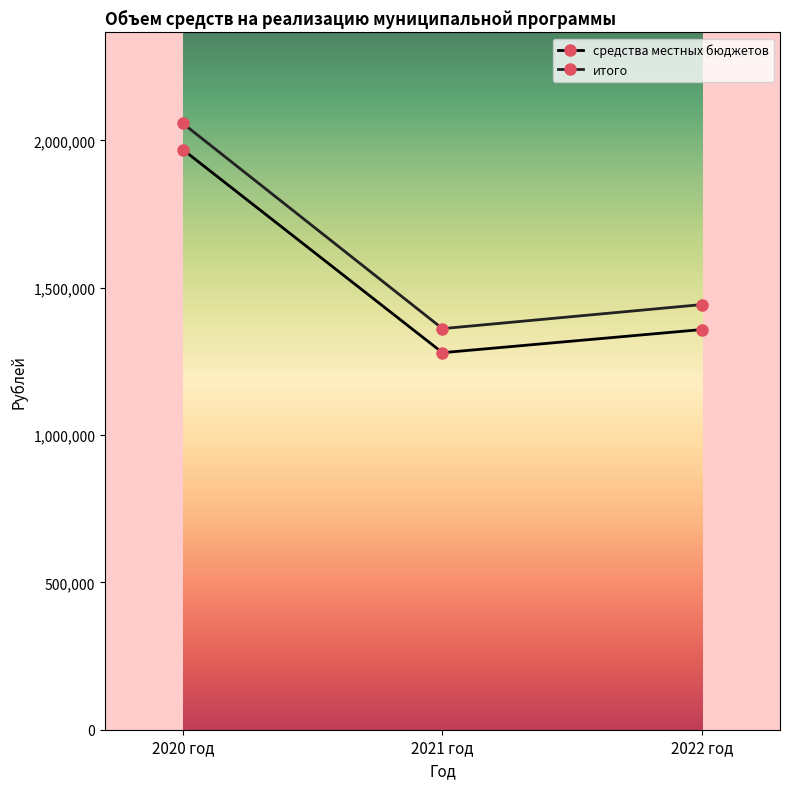

Is it true that итого equals 2057443.6 at 2020 год?

True